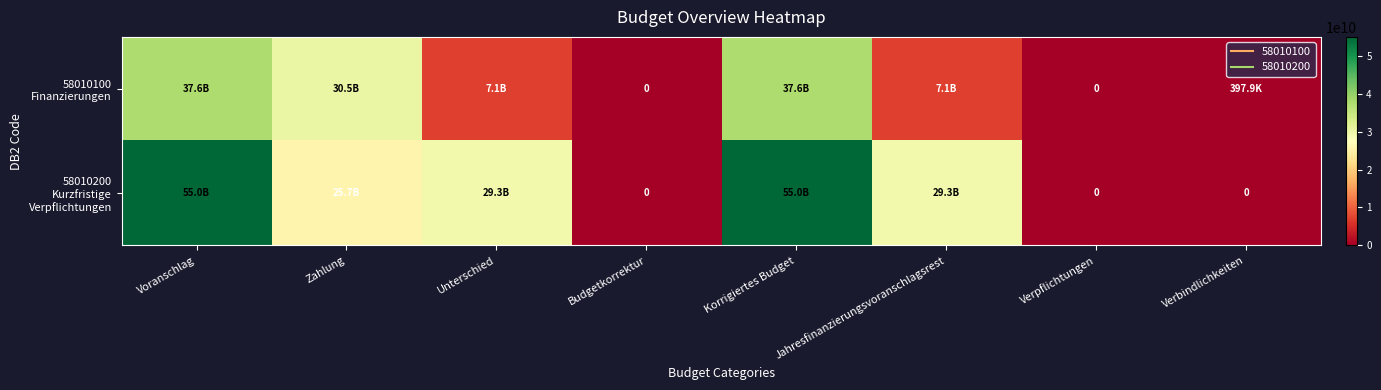

List the labels in order of 58010100 Finanzierungen value, largest first.

Voranschlag, Korrigiertes Budget, Zahlung, Unterschied, Jahresfinanzierungsvoranschlagsrest, Verbindlichkeiten, Budgetkorrektur, Verpflichtungen